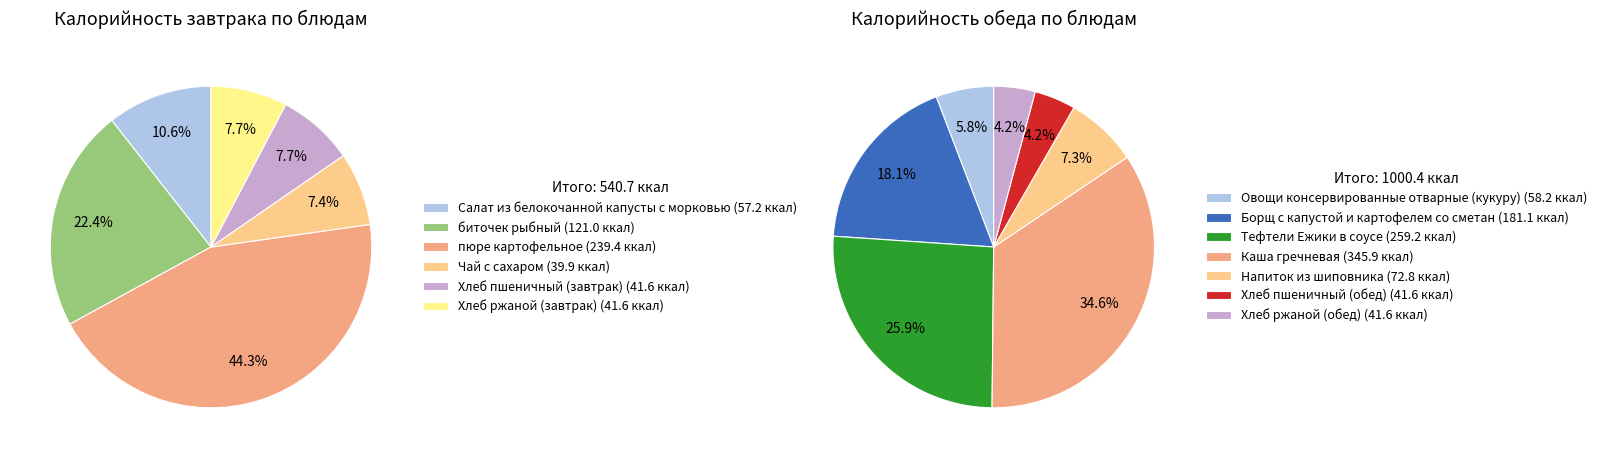

Is the sum of Обед and Завтрак greater than half?

Yes